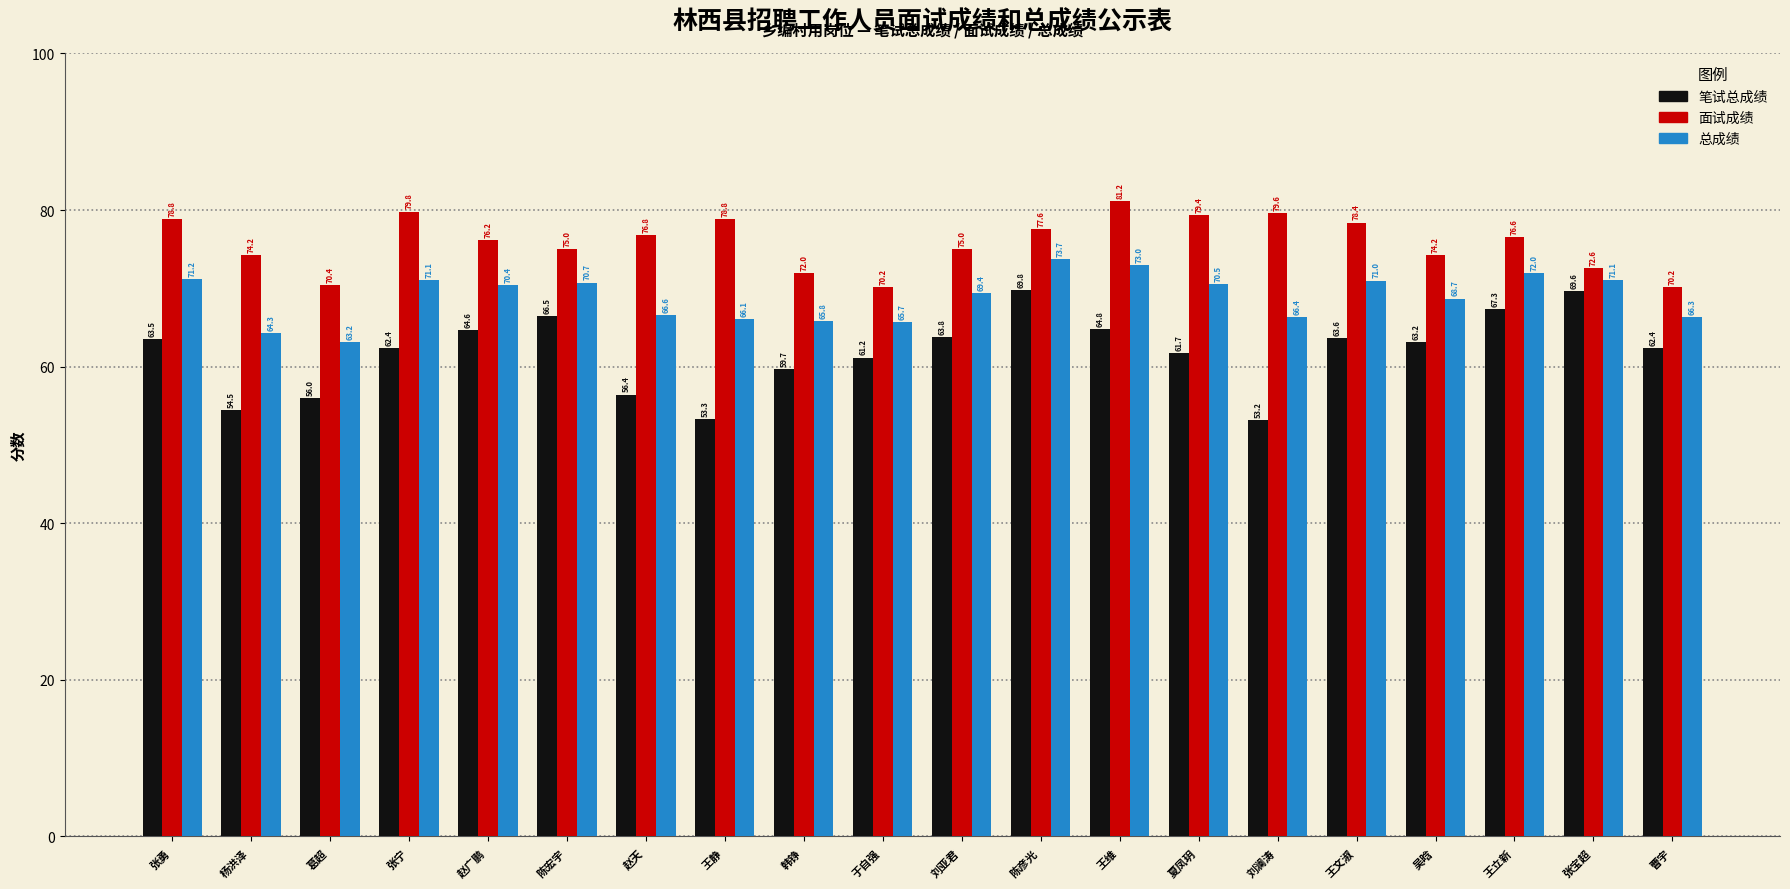

Which series has the largest total across all categories?

面试成绩